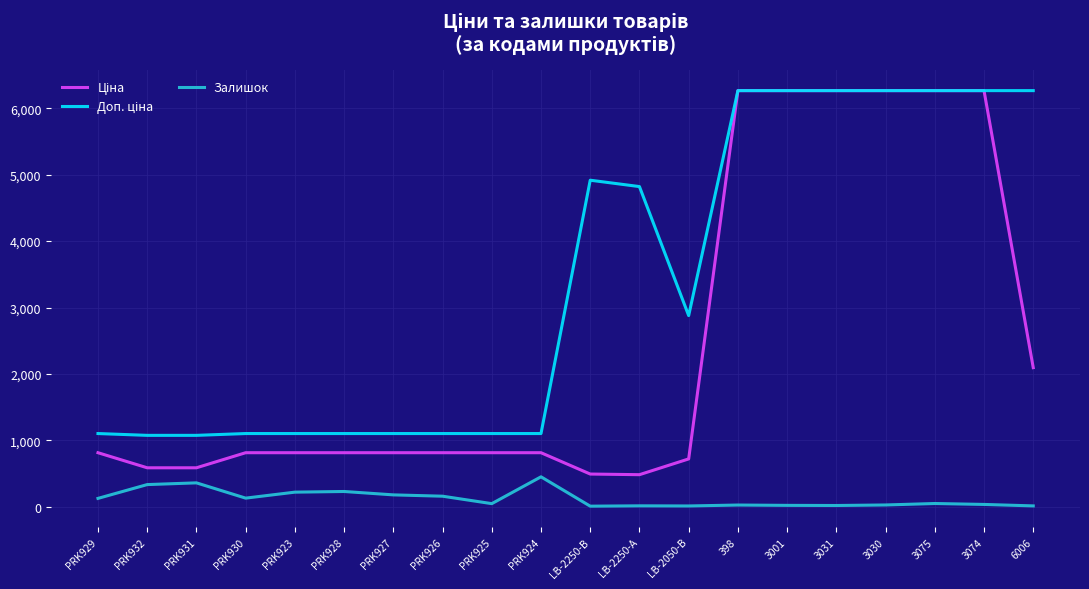

What is the total value across all series at PRK926?

2072.8